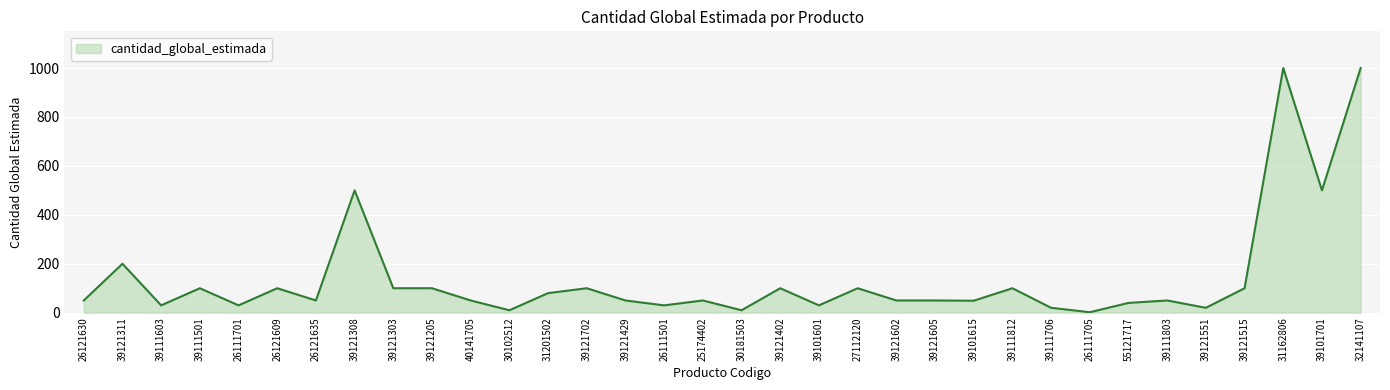

Which has a higher value, 30181503 or 39101701?

39101701